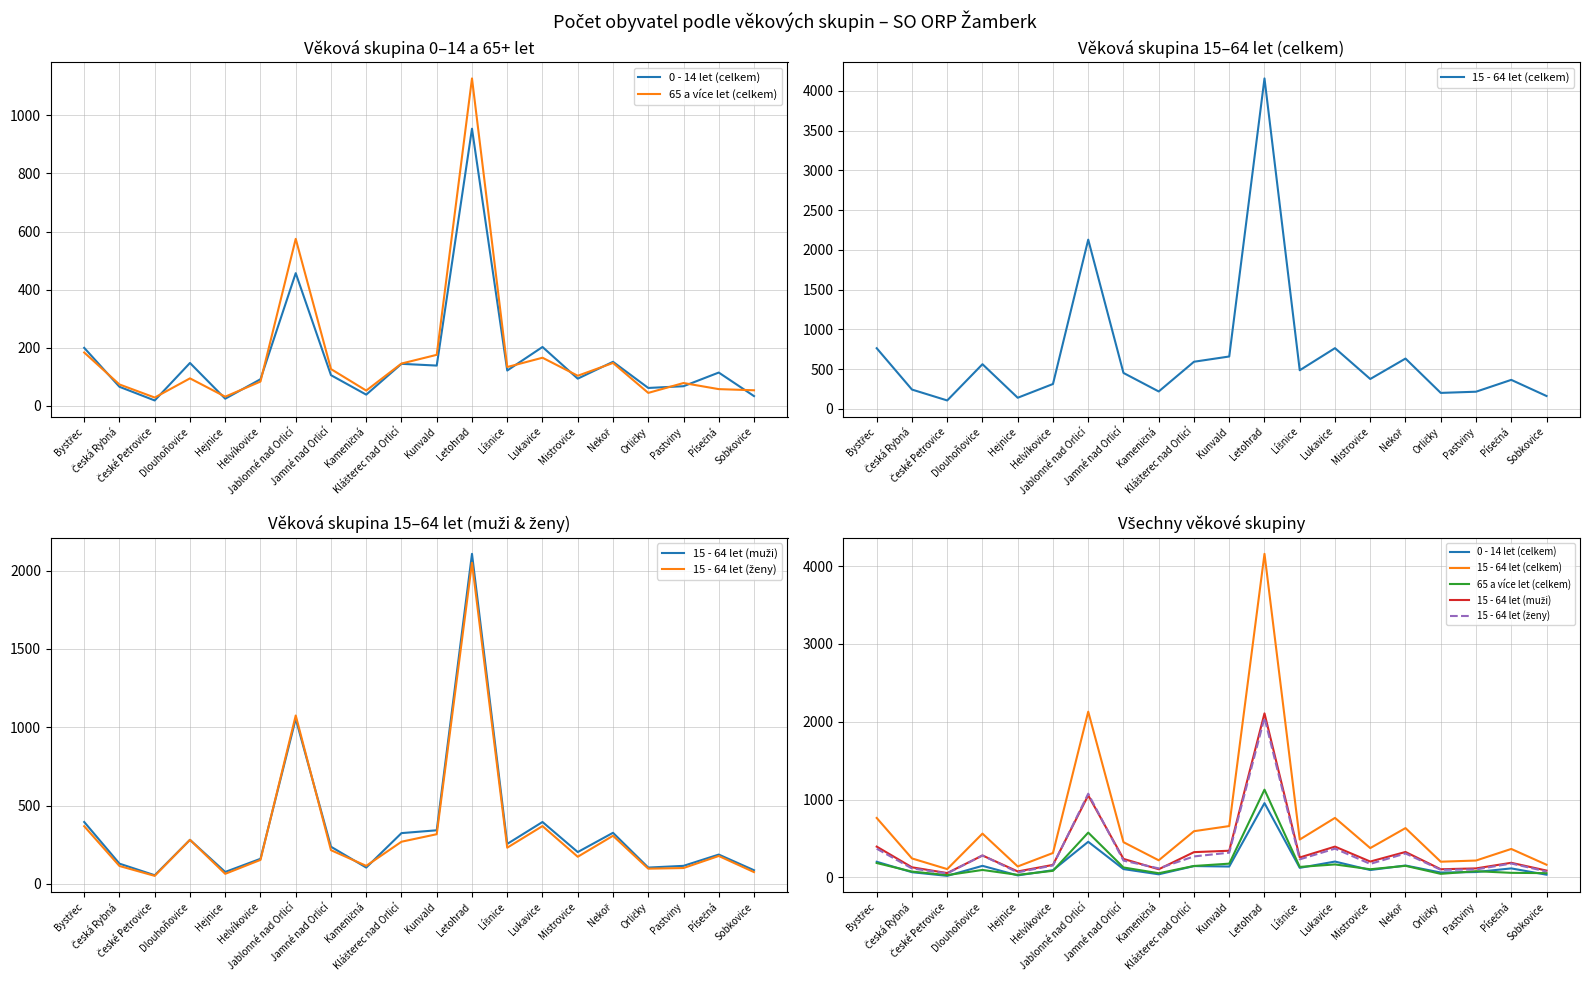

How many lines are shown in the chart?

5